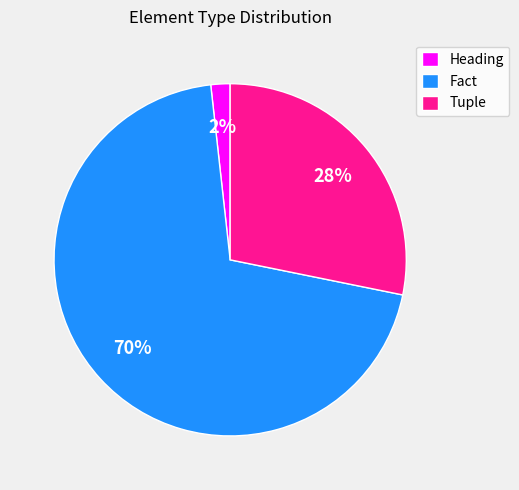

Does Heading represent more than half of the total?

No